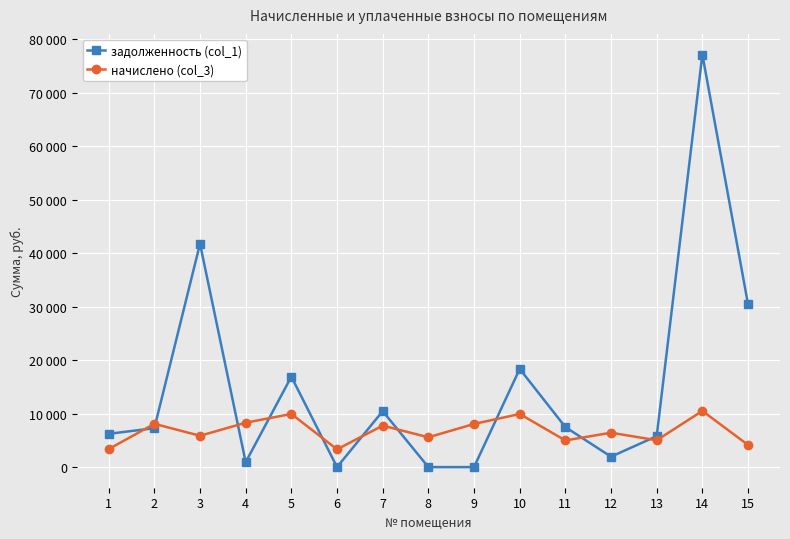

What is the value of the задолженность (col_1) point at the 7th from the left?

10458.9